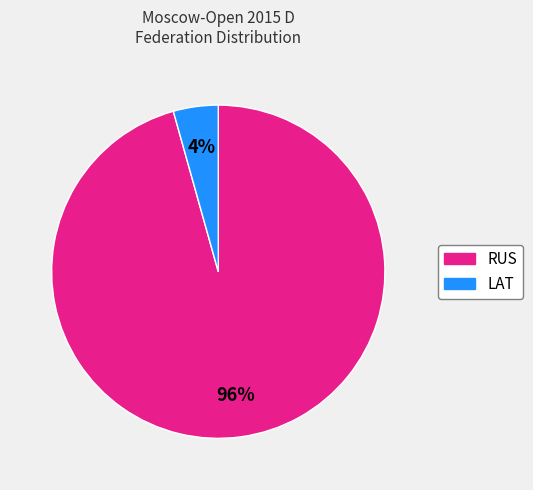

Count the number of slices in the pie.

2